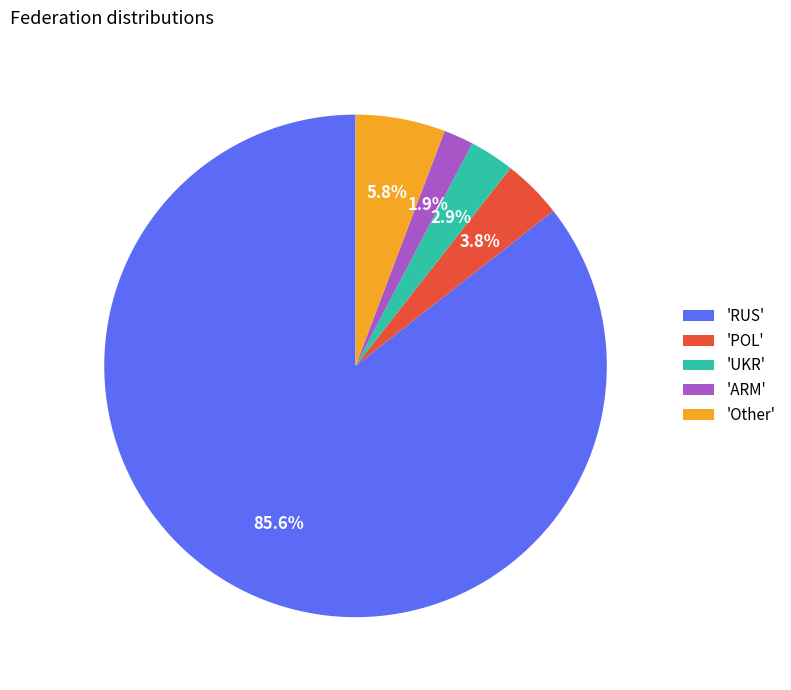

Which slice is the smallest?

'ARM'